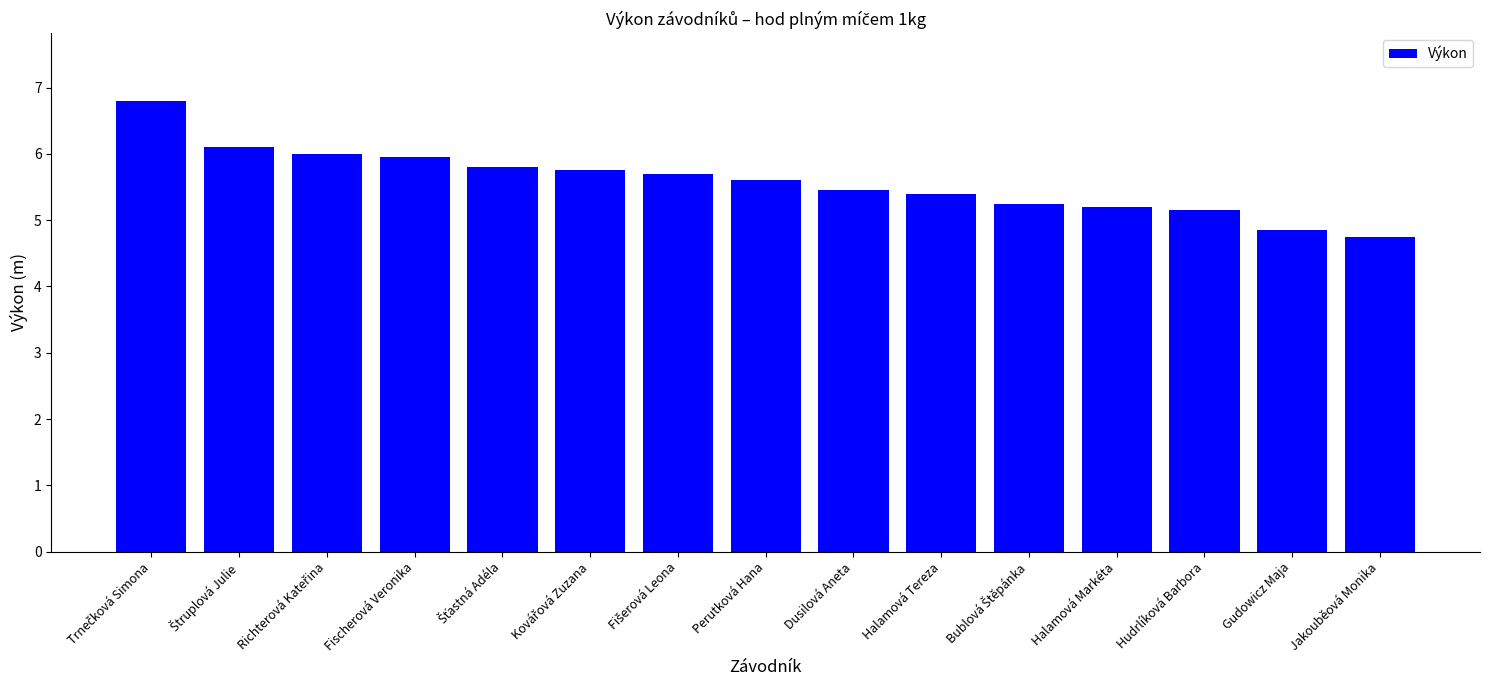

The value at Dusilová Aneta is 7.5. True or false?

False